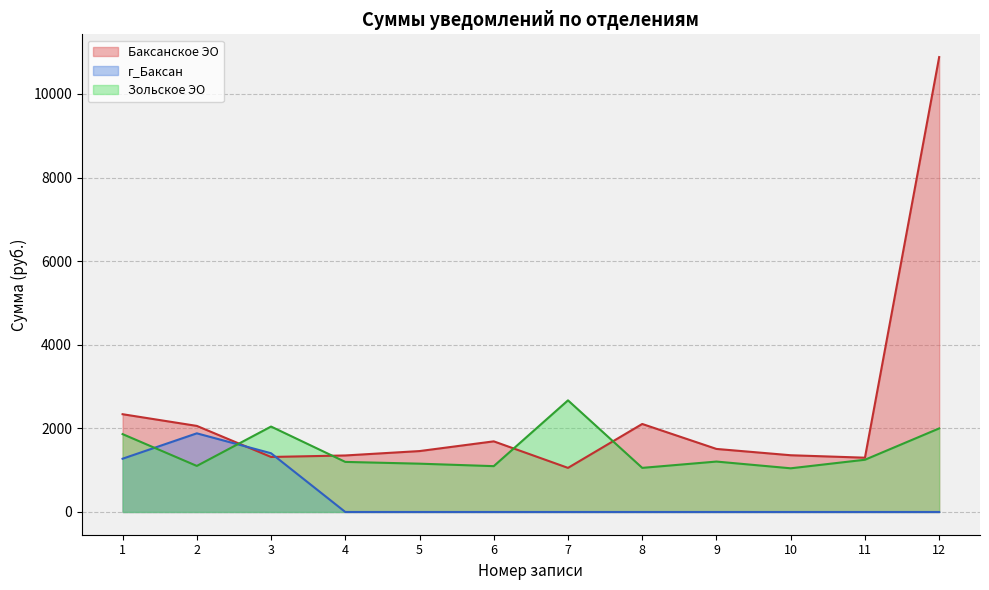

What is the highest value of the г_Баксан series?

1881.6